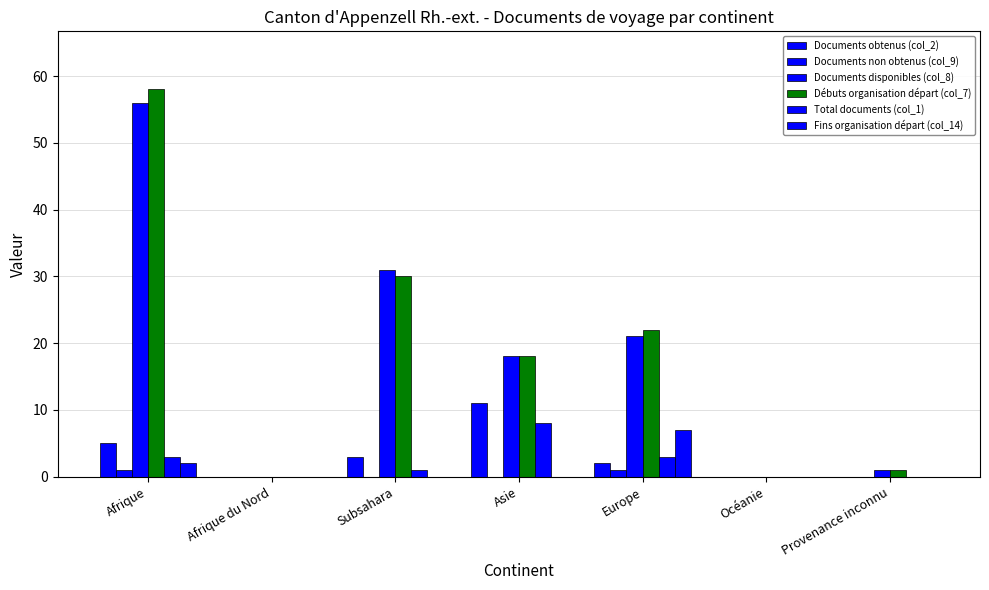

What position from the right is Océanie?

2